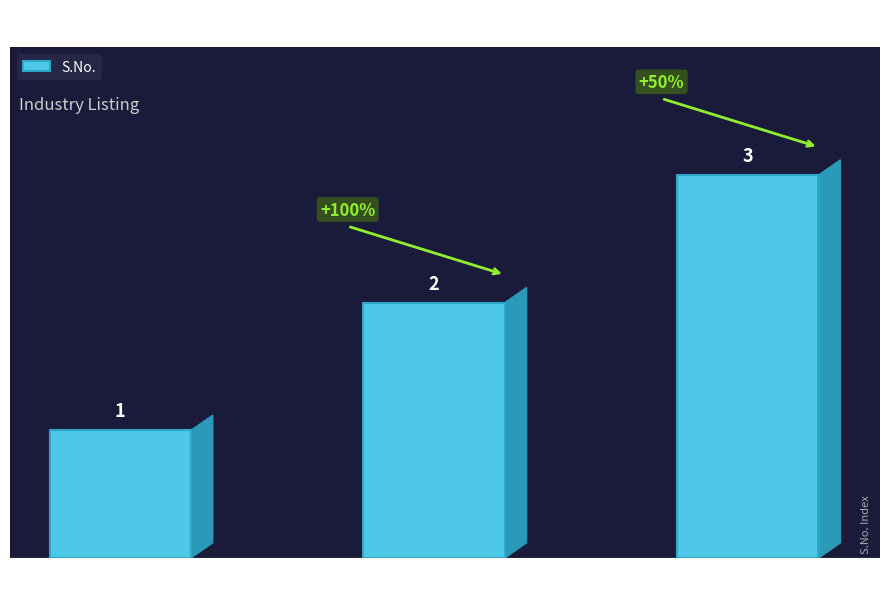

What is the value of the 1st bar from the left?

1